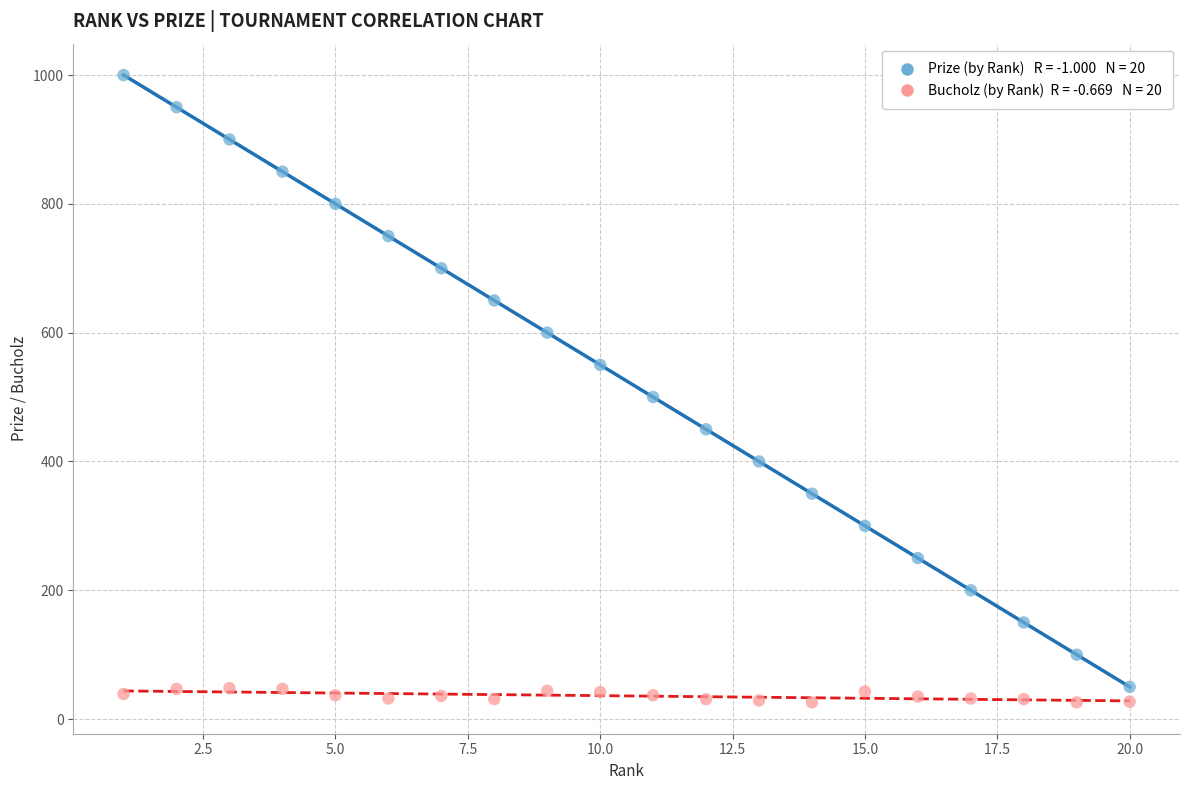

Across all data points, what is the range of Y values (max minus min)?

974